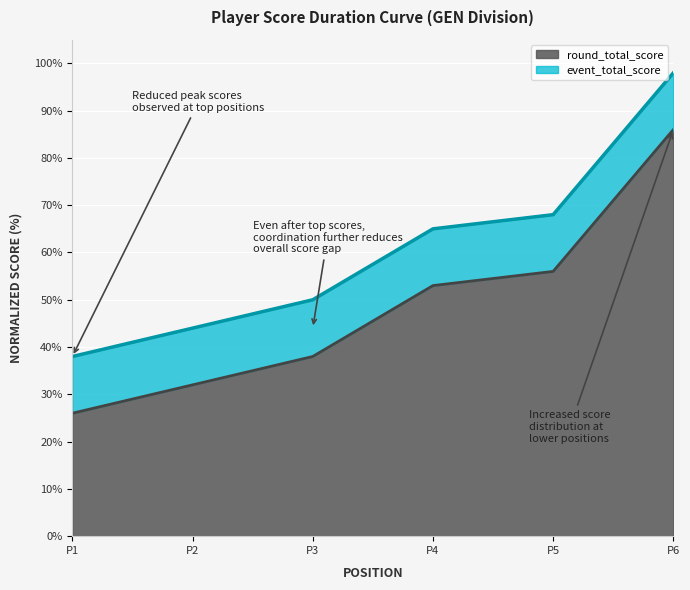

What is the total value across all series at P6?

98